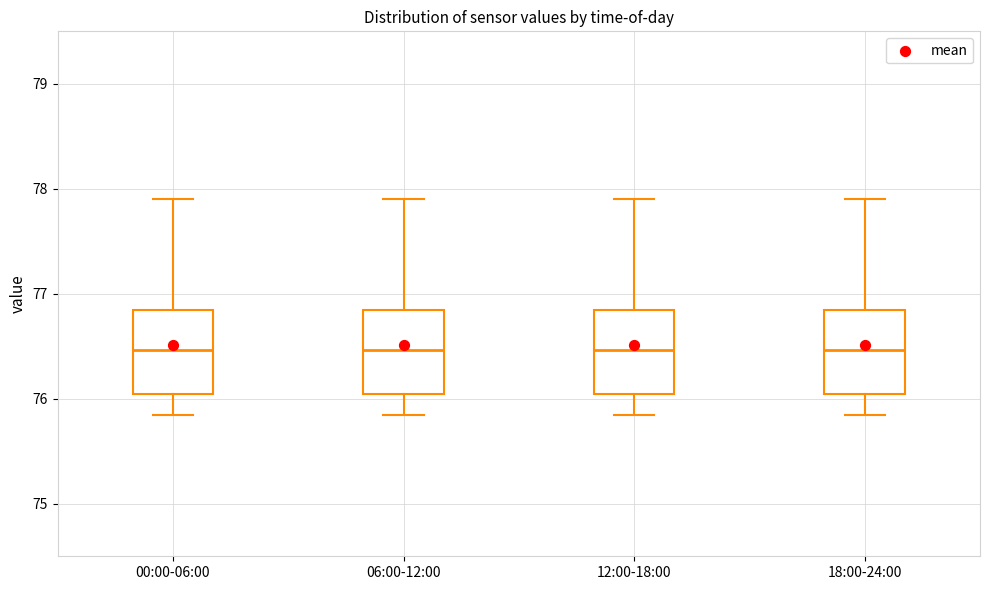

Reading left to right, read every box against the y-axis: the position of its median line, the range the box covers, and the ends of its whiskers. The values are not printed on the chart, so give them approximately, as read against the axis.

00:00-06:00: median 76.5, box 76.1 to 76.8, whiskers 75.9 to 77.9
06:00-12:00: median 76.5, box 76.1 to 76.8, whiskers 75.9 to 77.9
12:00-18:00: median 76.5, box 76.1 to 76.8, whiskers 75.9 to 77.9
18:00-24:00: median 76.5, box 76.1 to 76.8, whiskers 75.9 to 77.9